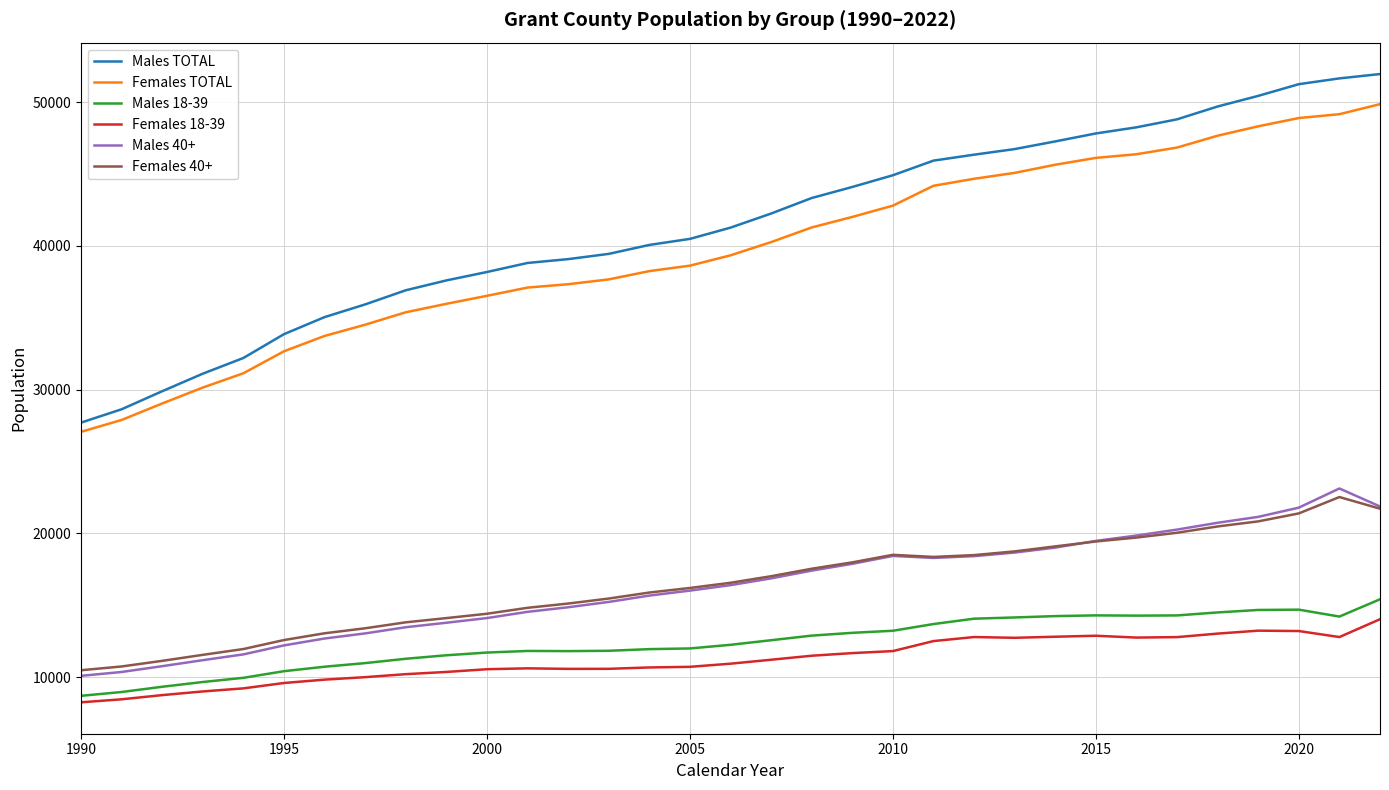

Which series has the widest spread of values?

Males TOTAL